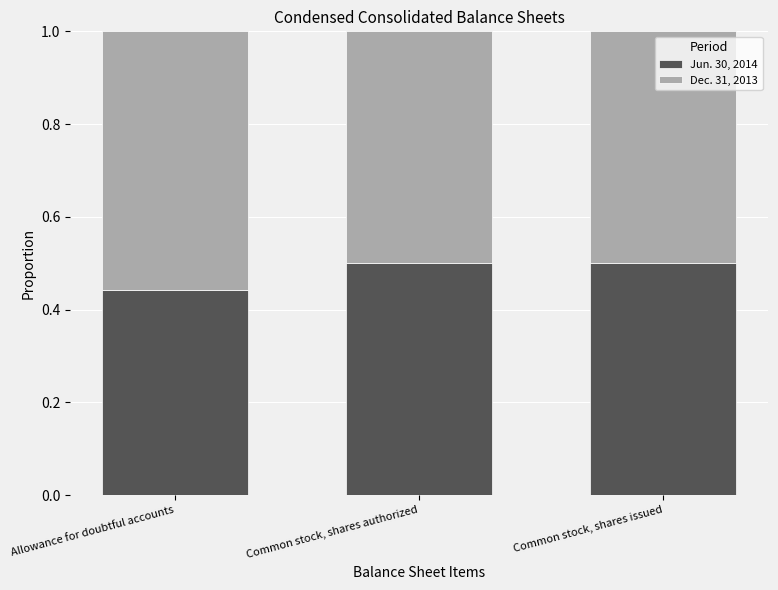

The Jun. 30, 2014 series shows 0.2 at Common stock, shares issued. True or false?

False